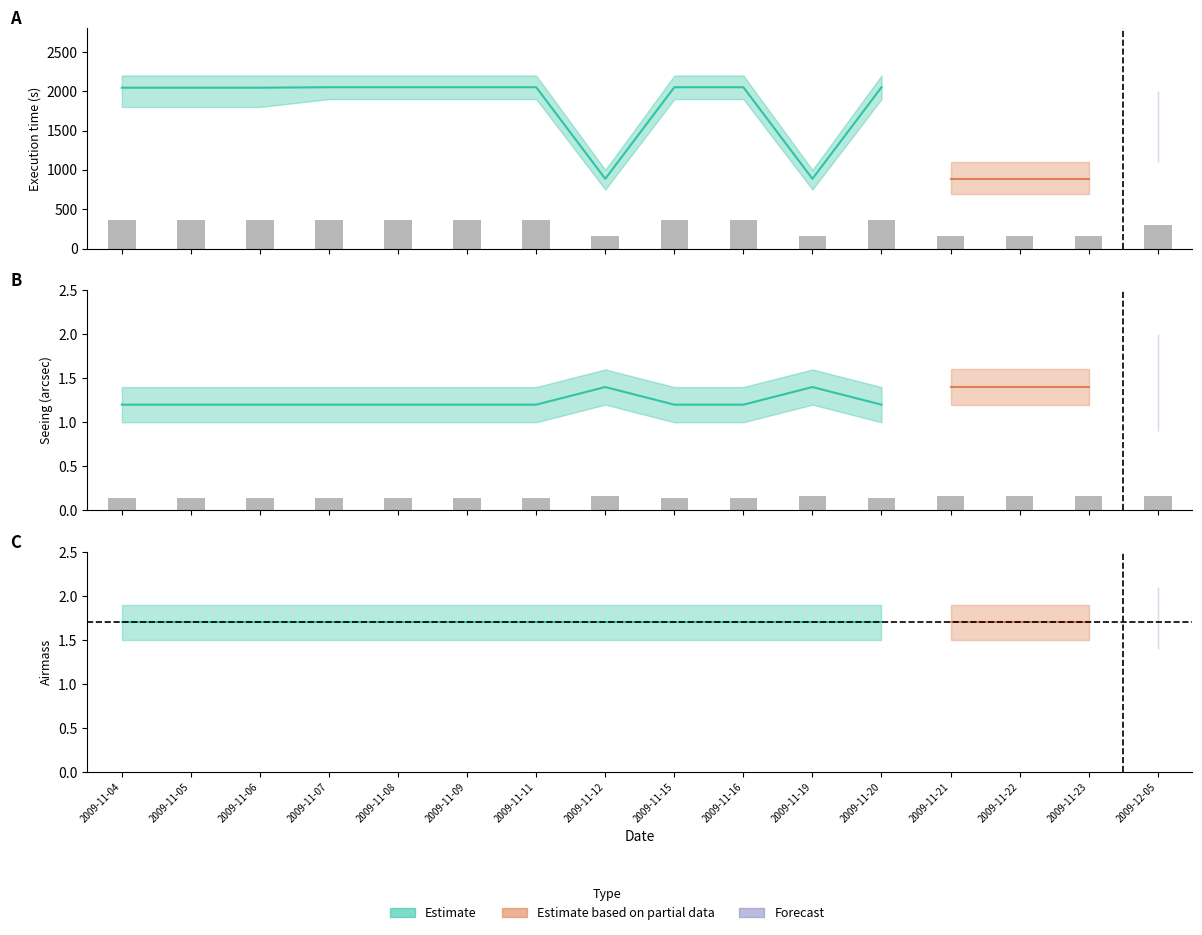

What is the label of the 1st bar from the left?

2009-11-04